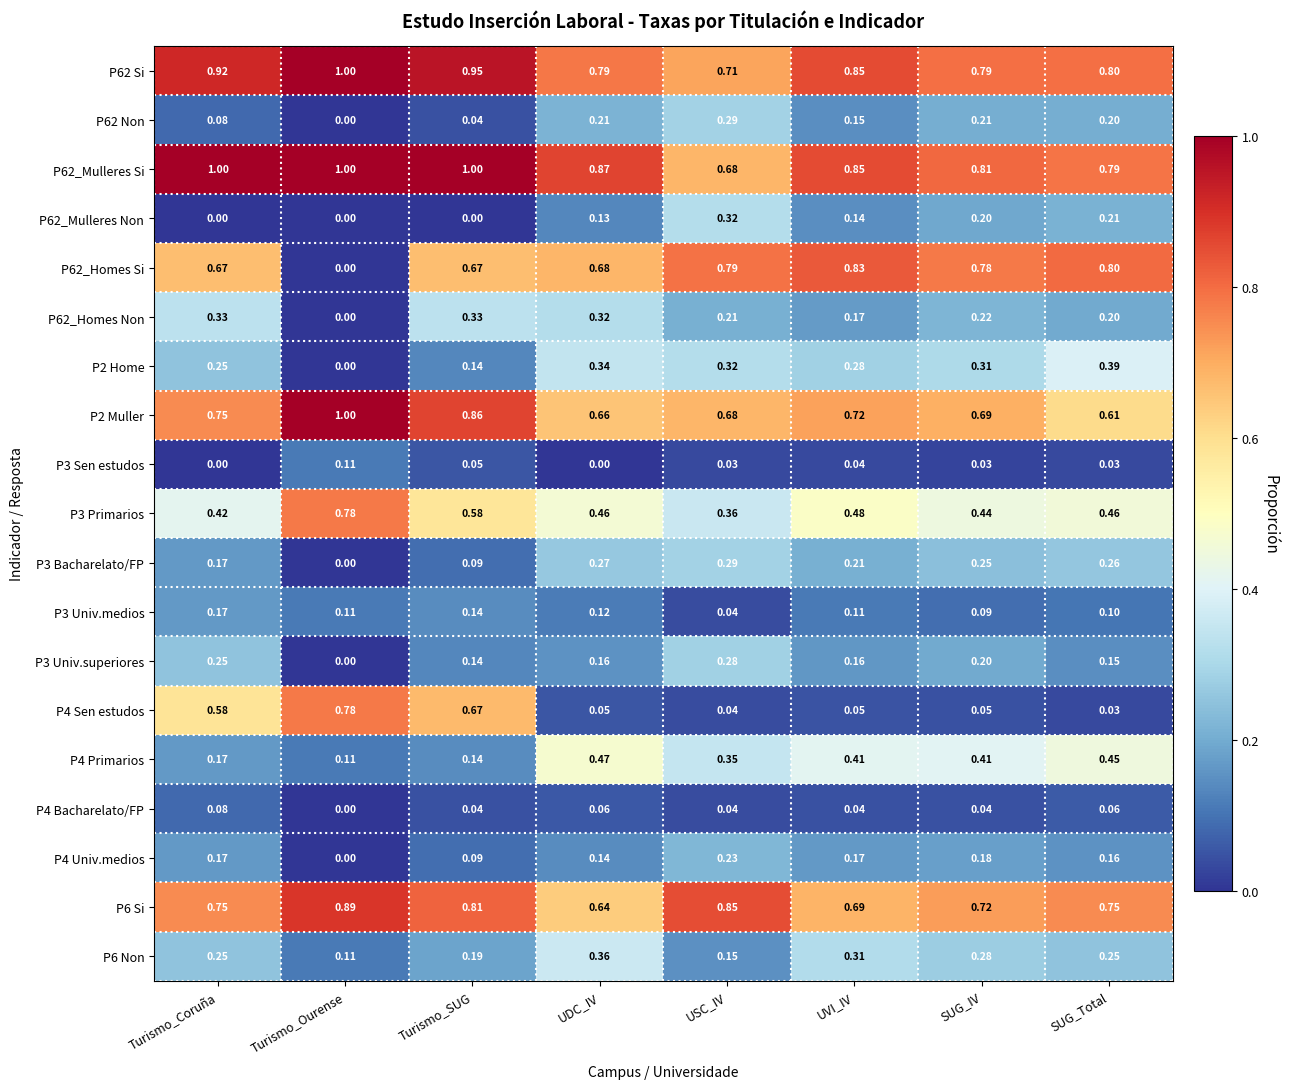

What is the total value across all series at Turismo_Ourense?

5.9